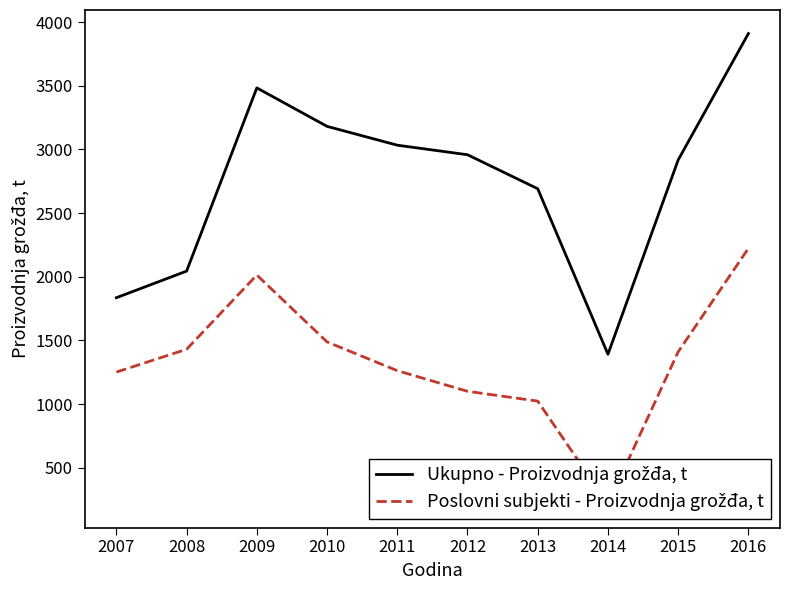

What is the value of the Poslovni subjekti - Proizvodnja grožđa, t point at the 6th from the left?

1100